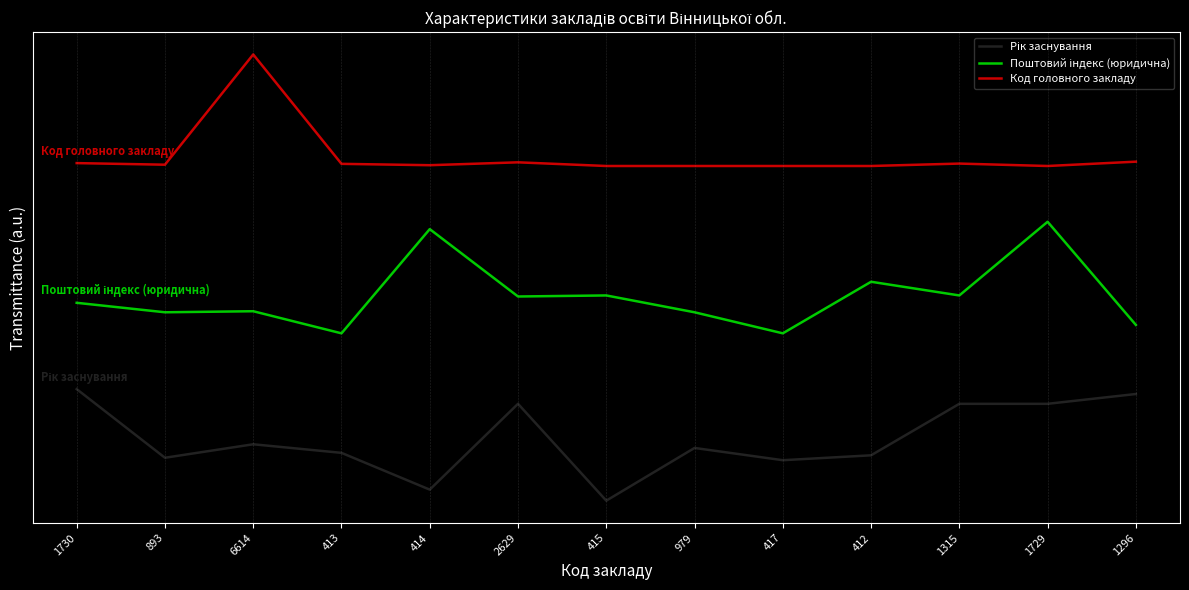

At which label is Код головного закладу closest to 3?

415